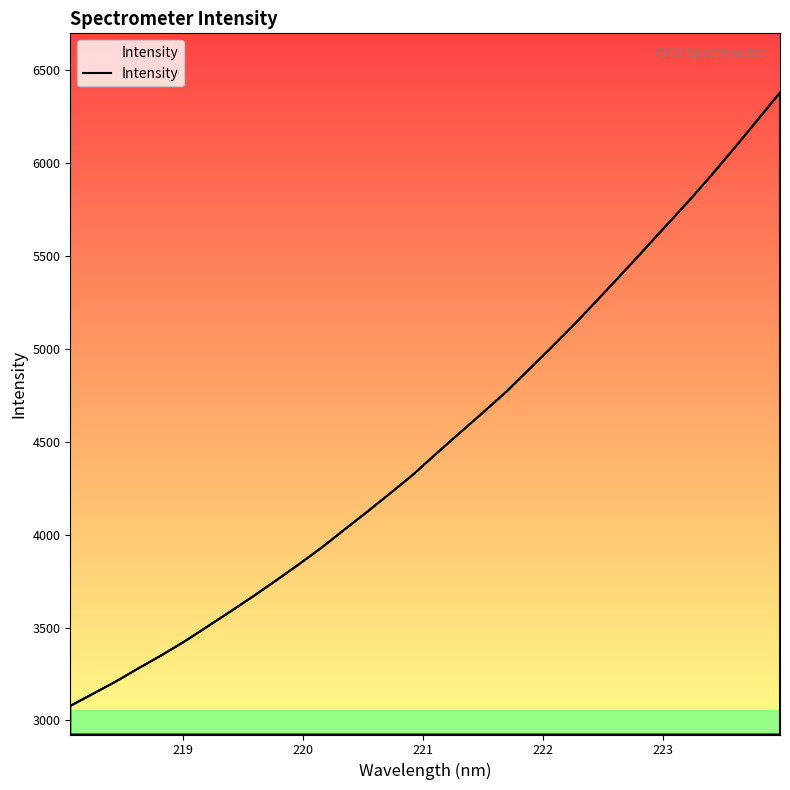

True or false: there are more than 0 points higher than both neighbors.

False